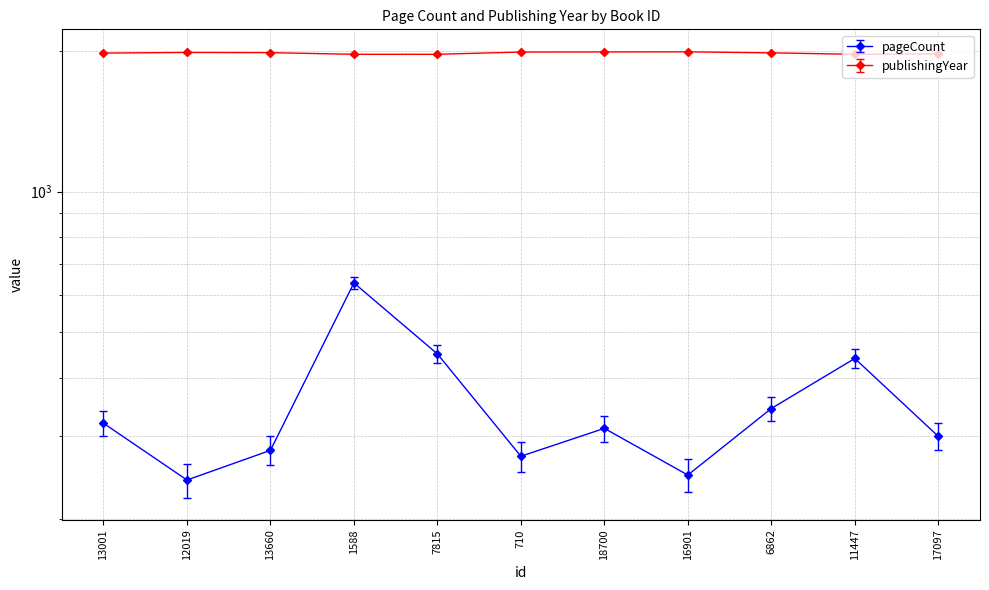

Reading left to right, transcribe all the data shown in this chart.

pageCount: 320	242	280	638	450	272	312	248	344	440	300
publishingYear: 1976	1982	1980	1964	1964	1986	1987	1988	1978	1964	1968